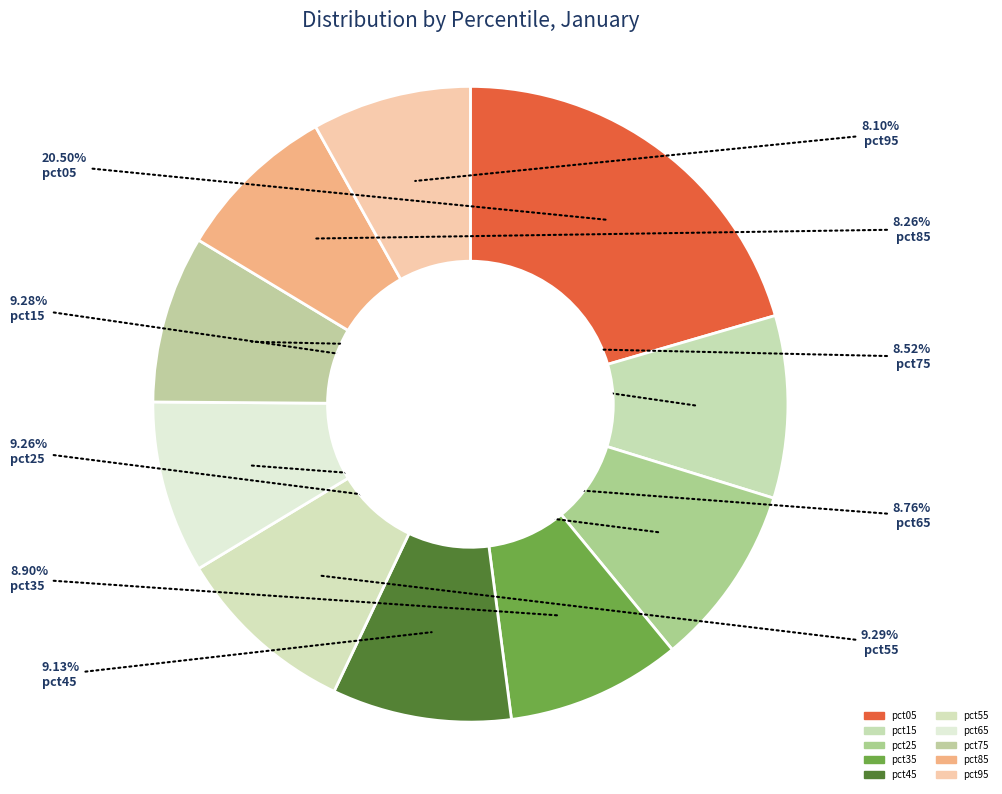

To the nearest percent, what is the combined percentage of pct15 and pct25?

19%